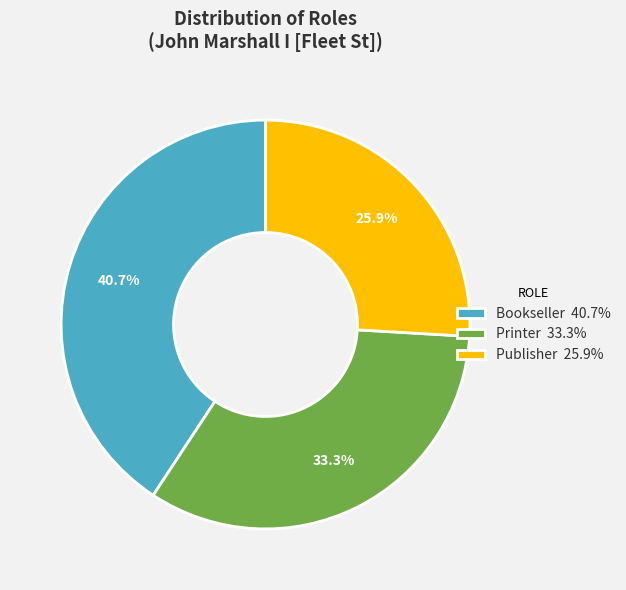

Is there a majority slice in this chart?

No